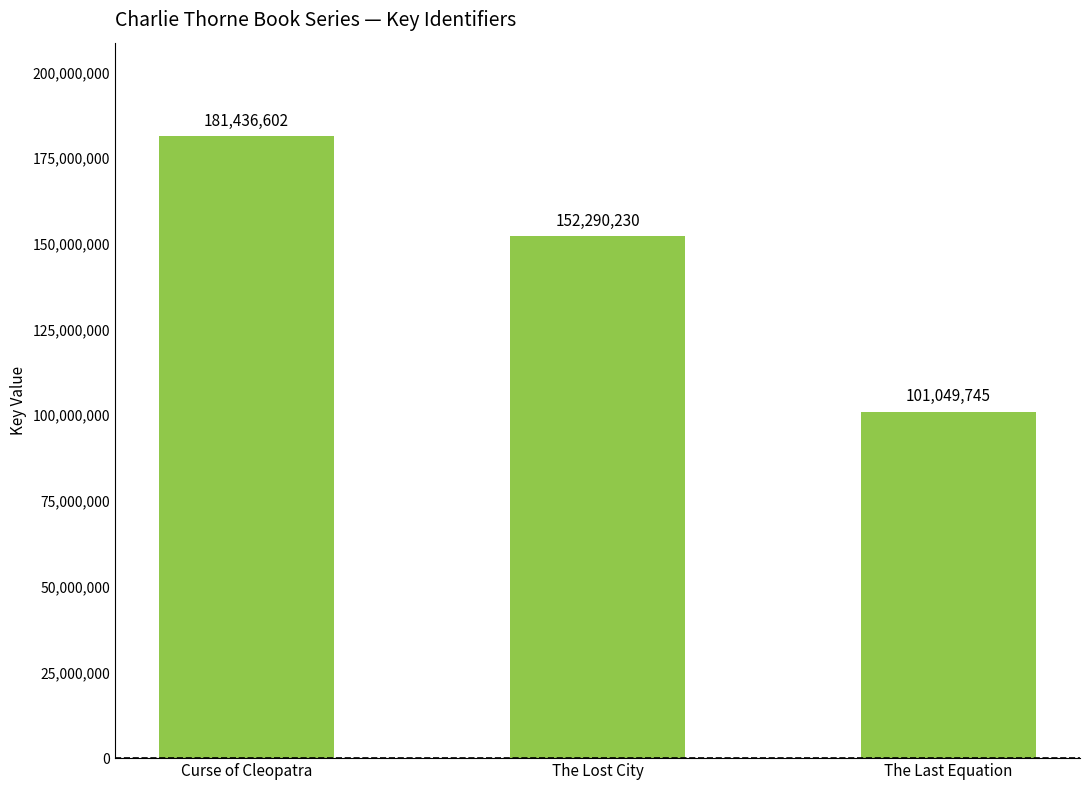

What value does the data have at Curse of Cleopatra, to the nearest 100?

181436600